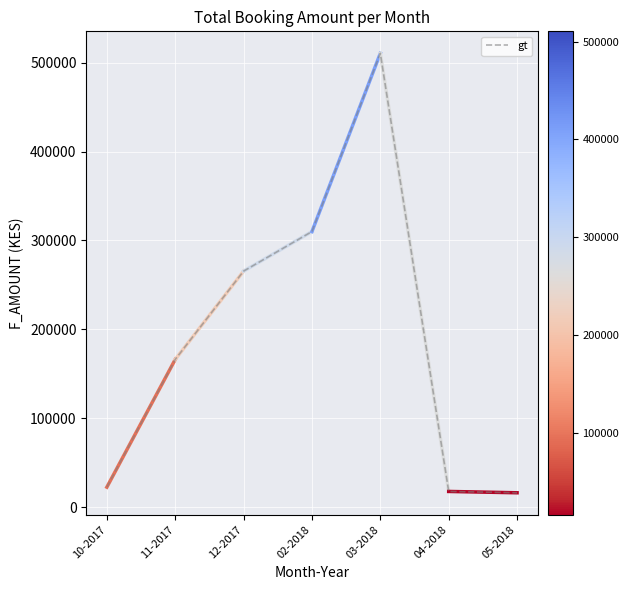

What is the smallest value displayed?

16180.0